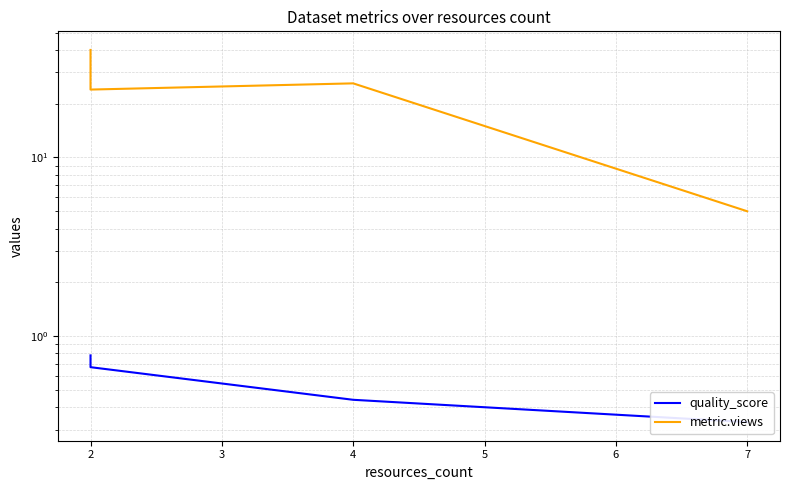

What is the greatest value displayed?

40.0